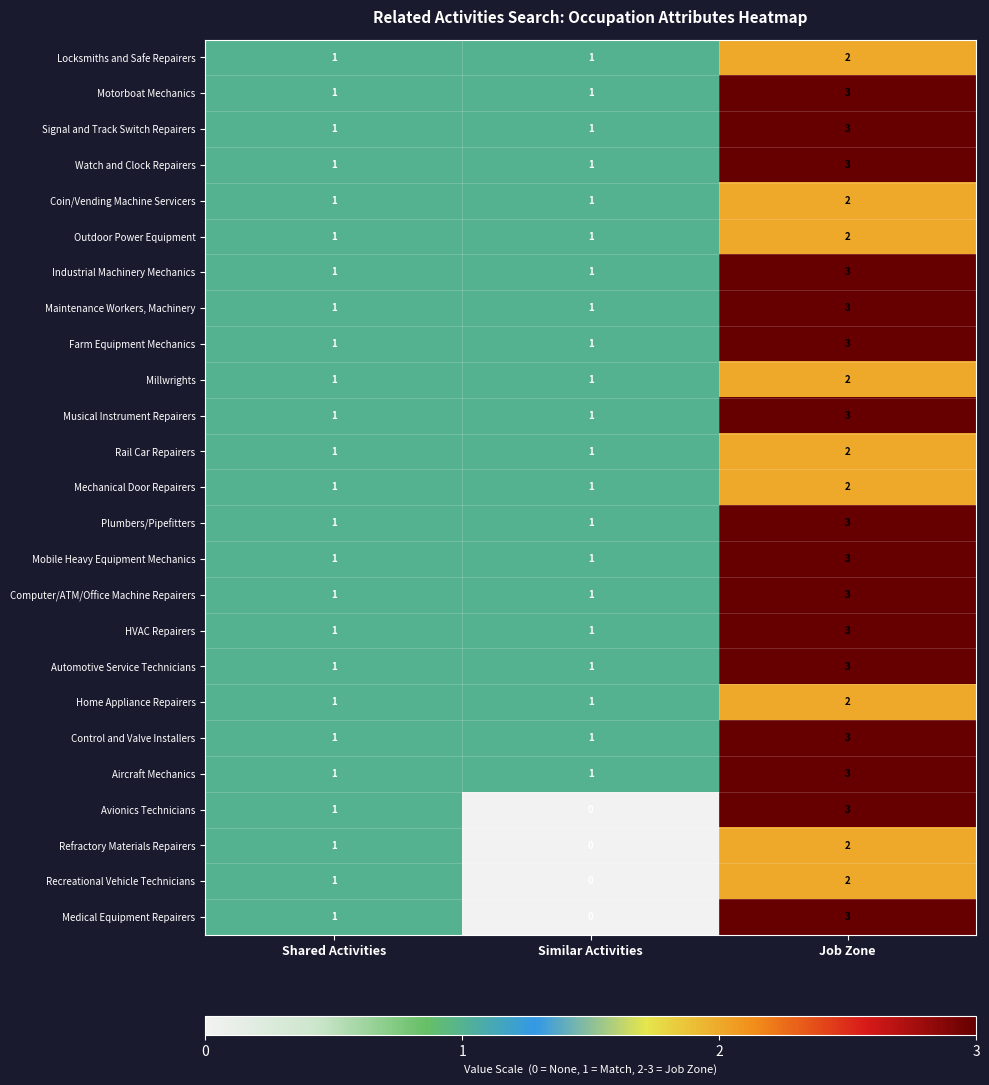

Which label corresponds to the largest value in the chart?

Job Zone